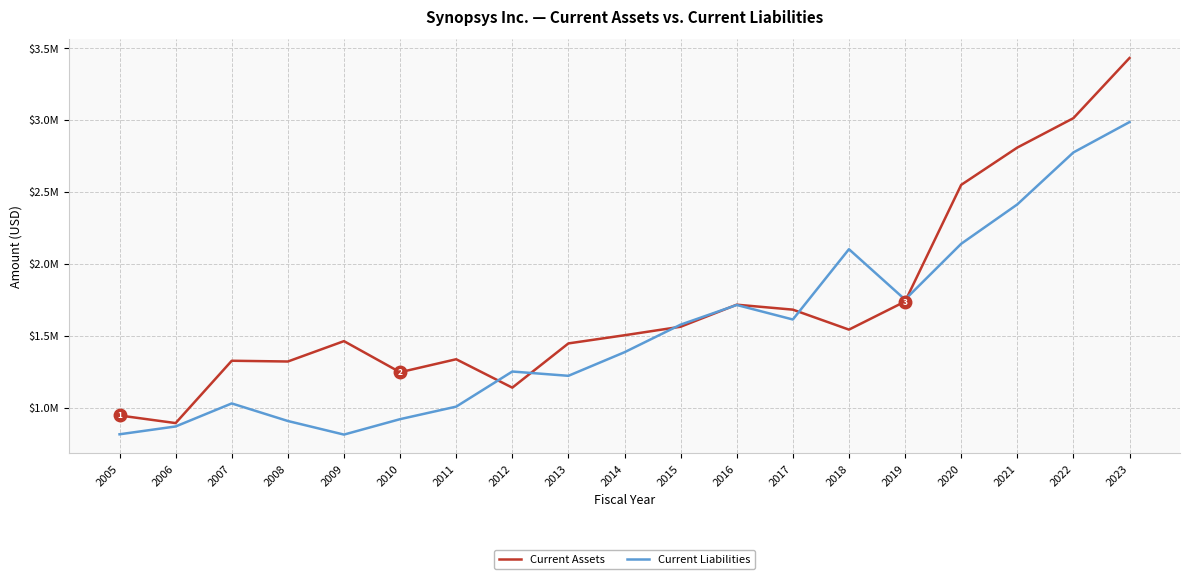

Is this an area chart (filled region under the line)?

No